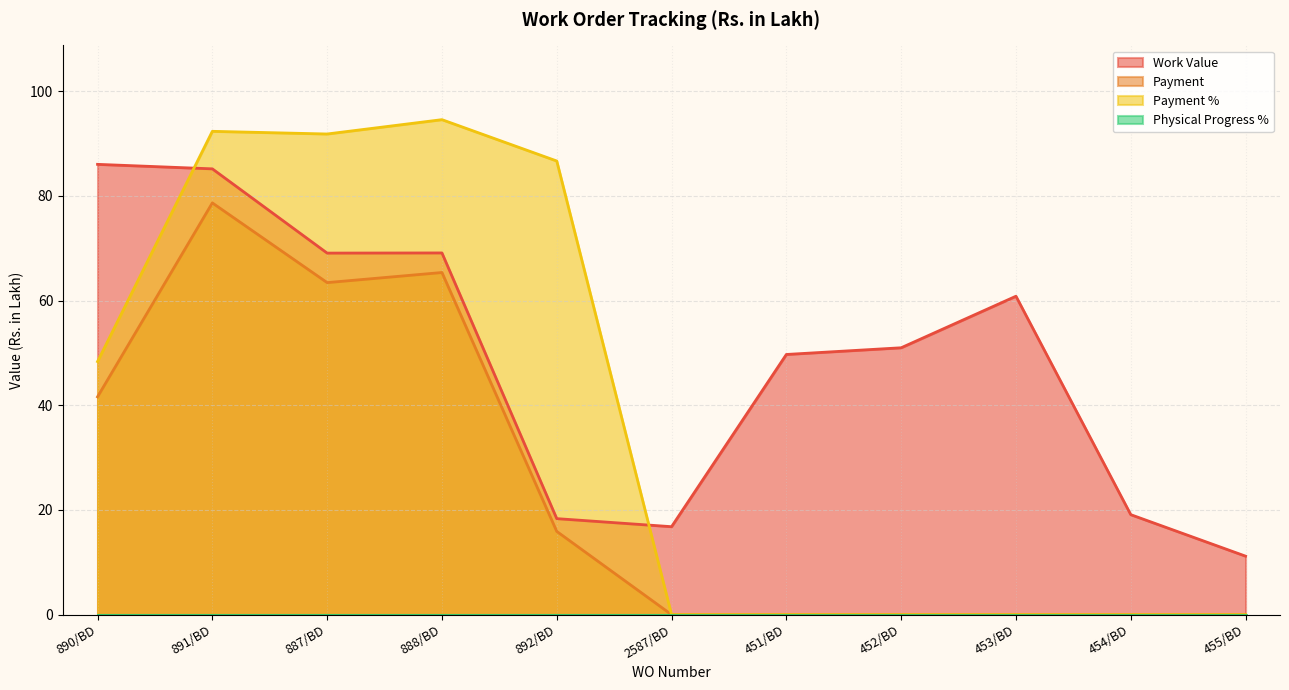

Which series changed the most between 891/BD and 454/BD?

Payment %